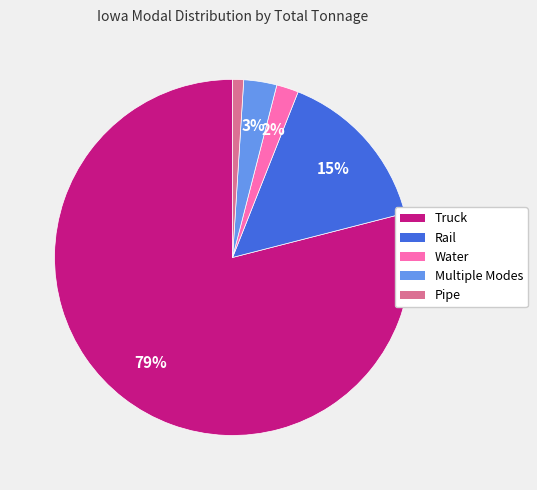

Which has a higher value, Water or Truck?

Truck